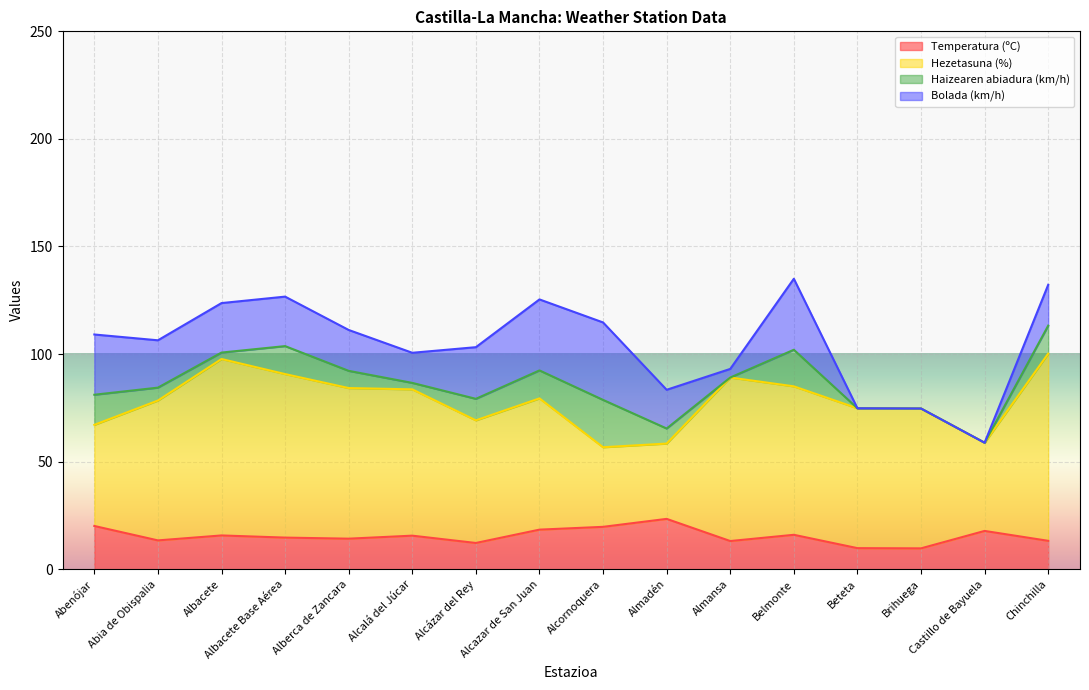

Is the value of Temperatura (ºC) at Beteta greater than the value of Haizearen abiadura (km/h) at Albacete Base Aérea?

No